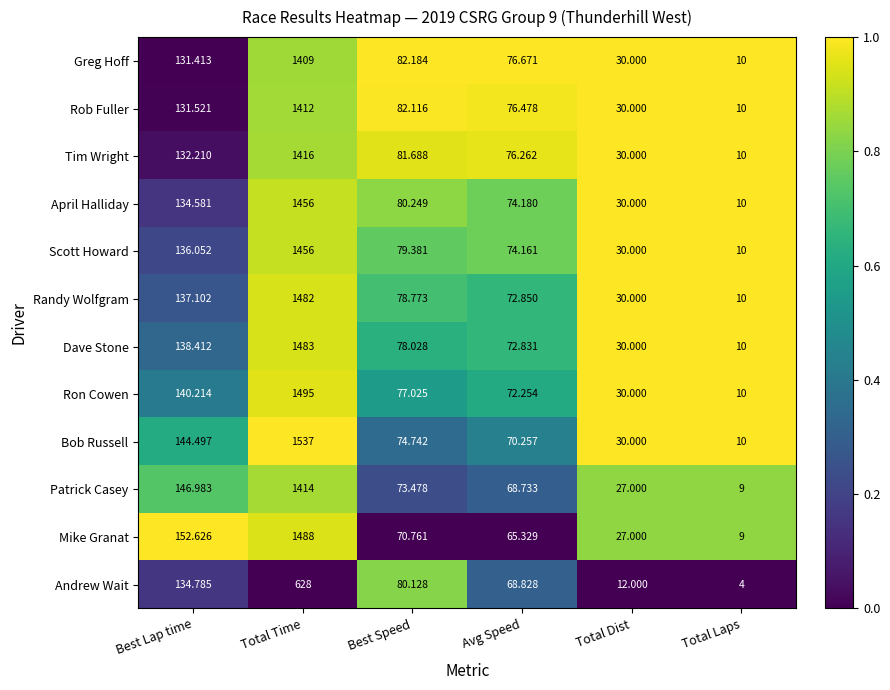

At which category is the sum across all series the highest?

Total Time